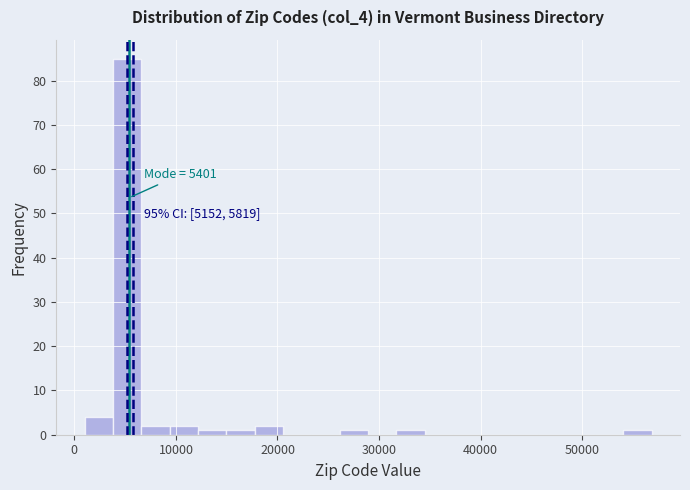

Read against the x-axis, roughly where is the centre of the tallest bar?

5000